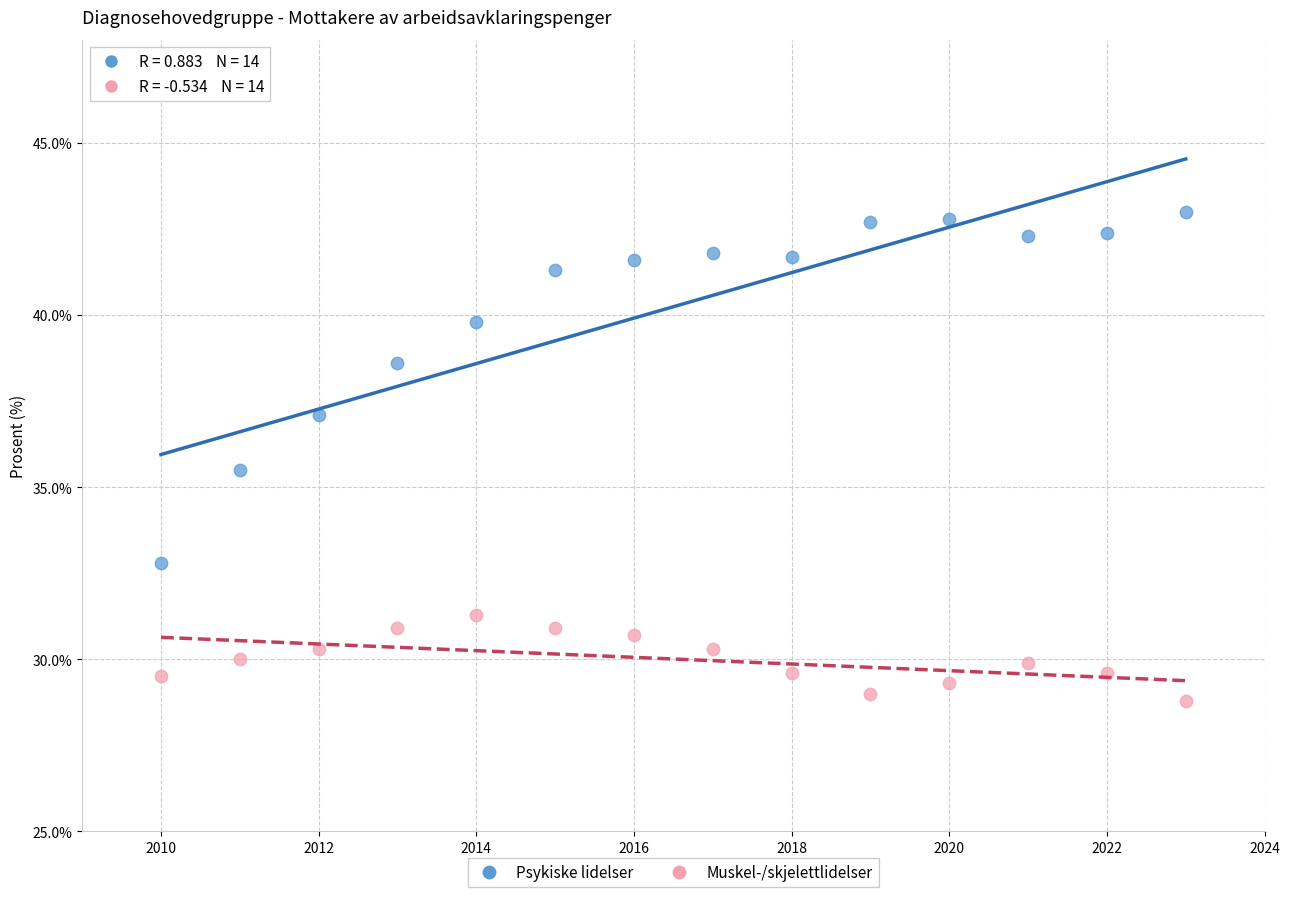

Across all data points, what is the range of Y values (max minus min)?

14.2